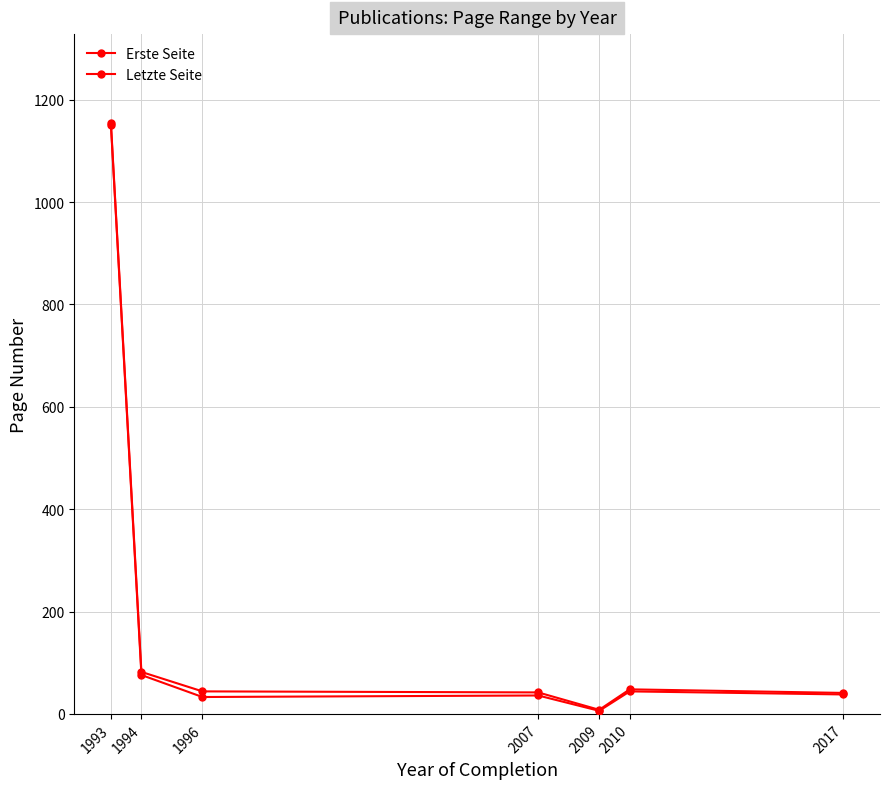

True or false: Letzte Seite and Erste Seite intersect in this chart.

False